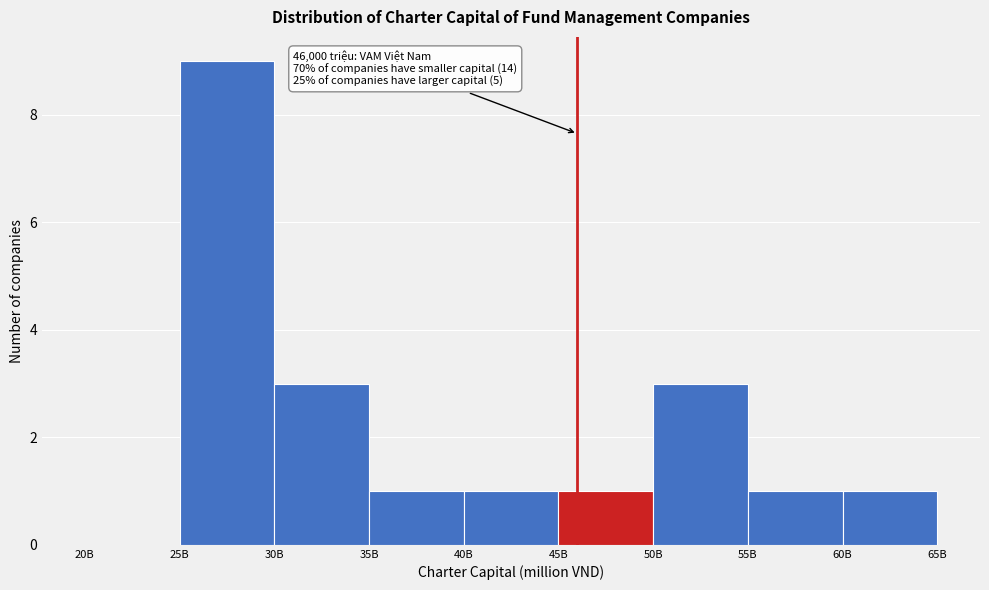

Reading right to left, what are all the values shown in this chart?

60B=1	55B=1	50B=3	45B=1	40B=1	35B=1	30B=3	25B=9	20B=0